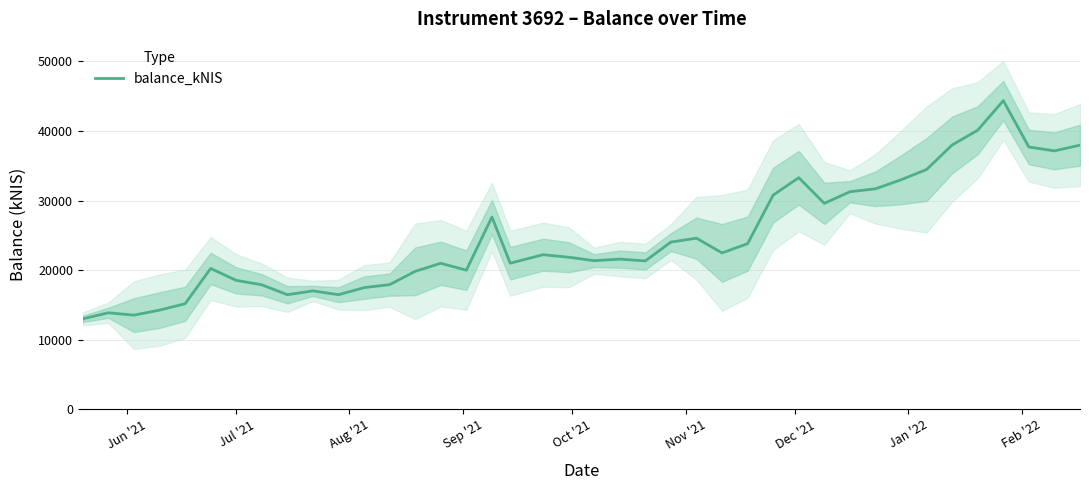

What is the maximum value for balance_kNIS?

44357.4